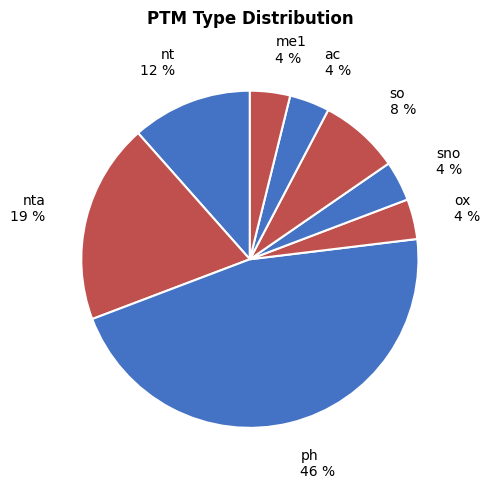

How many slices are in this pie chart?

8